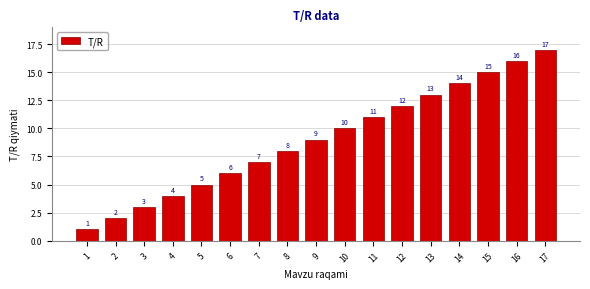

What is the sum of all values?

153